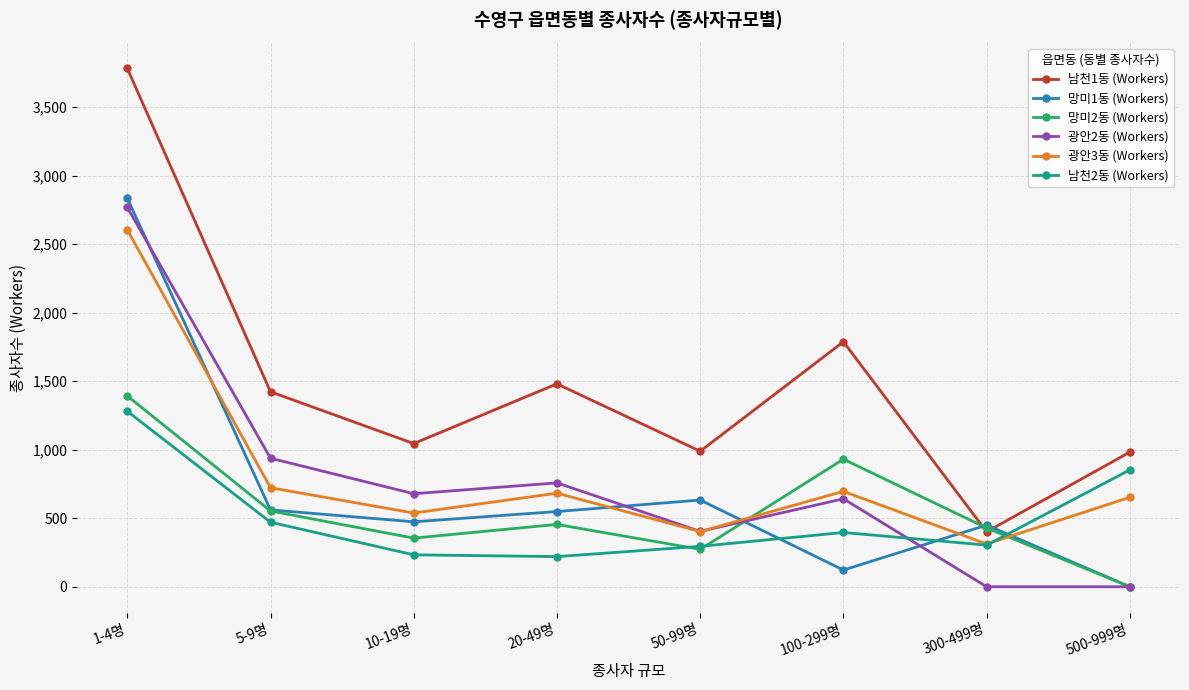

List the series in order of their peak value, highest first.

남천1동 (Workers), 망미1동 (Workers), 광안2동 (Workers), 광안3동 (Workers), 망미2동 (Workers), 남천2동 (Workers)